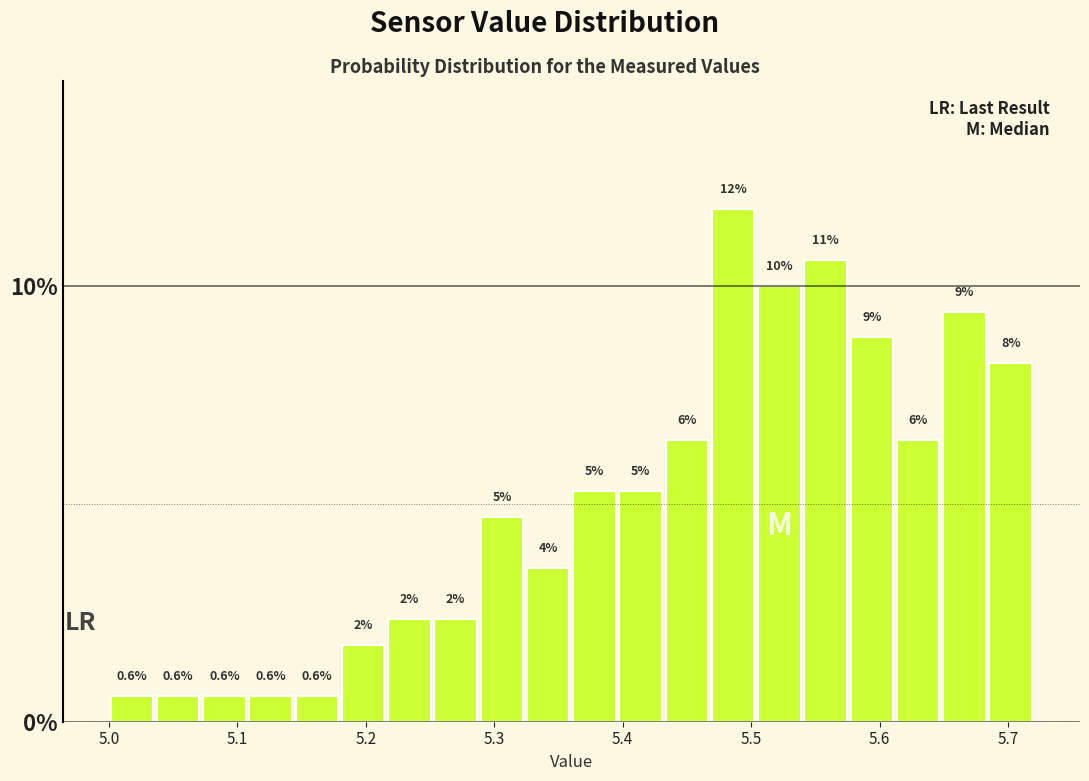

Around what value on the x-axis is the tallest bar? Give the approximate position of its centre, as read against the axis.

5.49